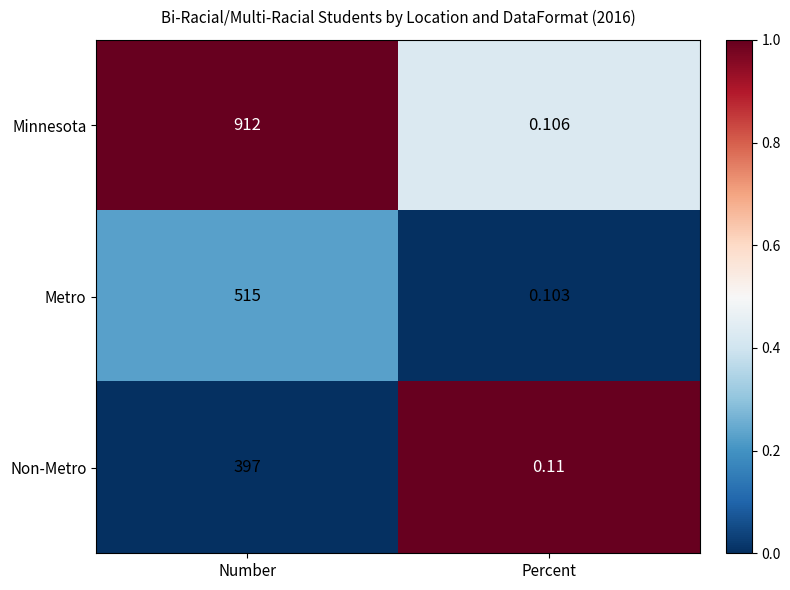

Which label corresponds to the largest value in the chart?

Number